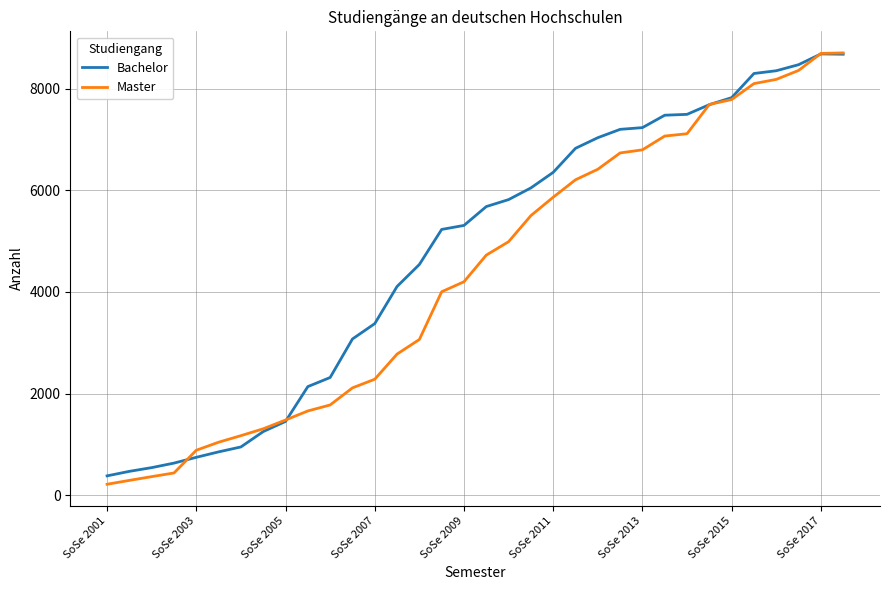

True or false: Bachelor and Master intersect in this chart.

True